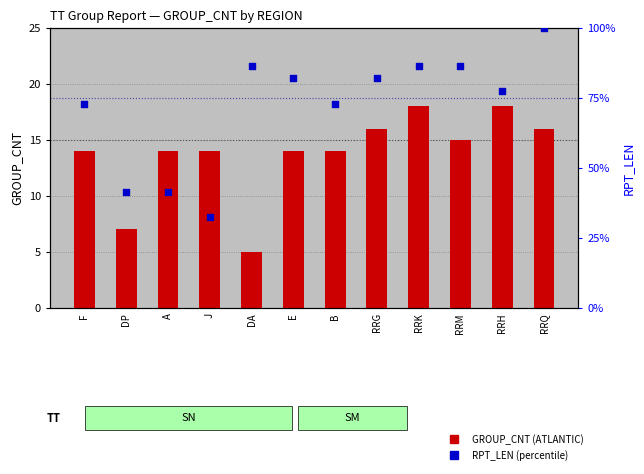

Which series reaches the maximum Y coordinate?

RPT_LEN (percentile)